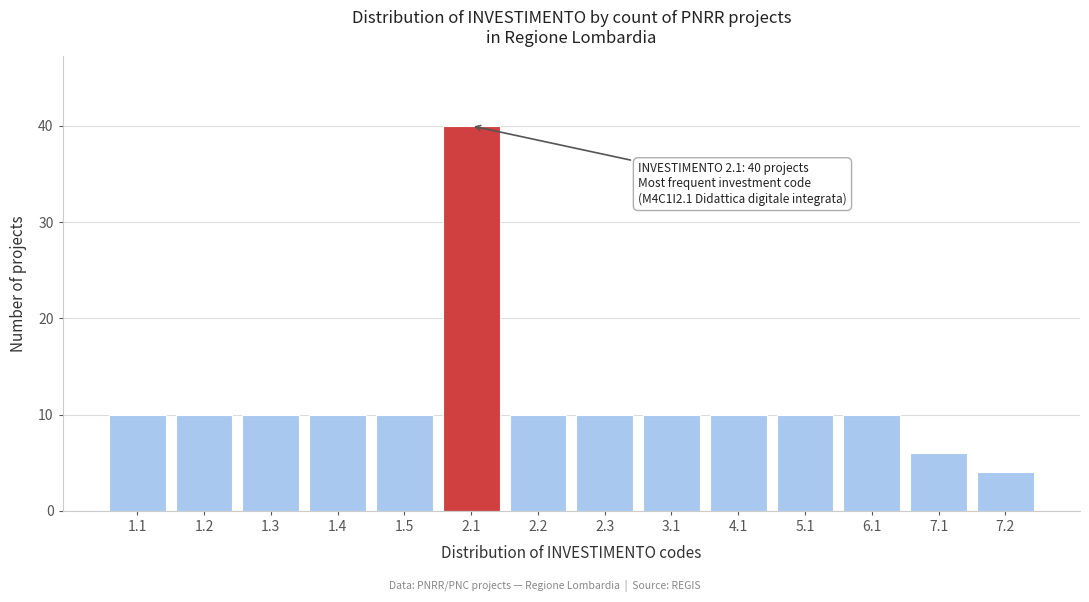

Reading left to right, extract all data points from this chart.

1.1=10	1.2=10	1.3=10	1.4=10	1.5=10	2.1=40	2.2=10	2.3=10	3.1=10	4.1=10	5.1=10	6.1=10	7.1=6	7.2=4